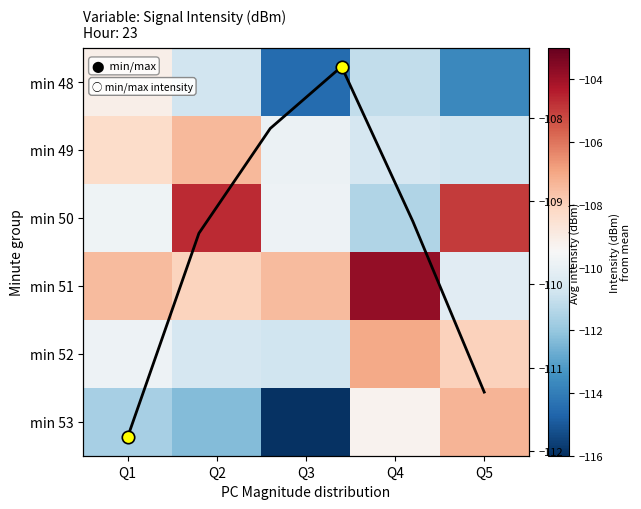

What is the difference between the maximum and second lowest values in the 20 series?

5.2